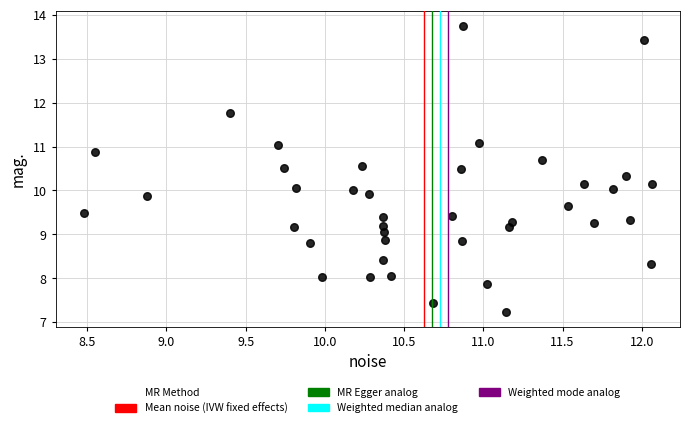

What is the range of X values (max minus min)?

3.6